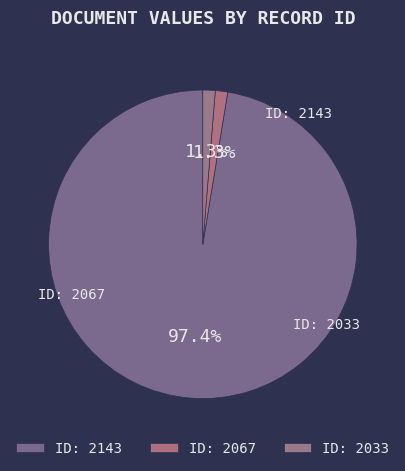

How many slices are in this pie chart?

3